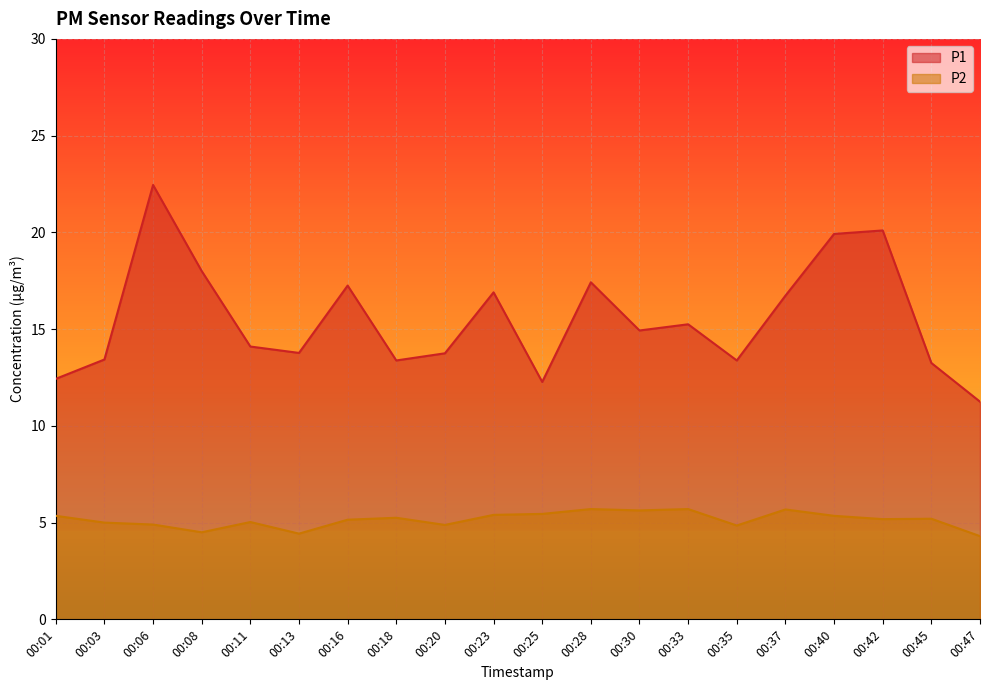

Reading left to right, list all the values displayed in this chart.

P1: 00:01=12.4	00:03=13.4	00:06=22.4	00:08=18.0	00:11=14.1	00:13=13.8	00:16=17.2	00:18=13.4	00:20=13.8	00:23=16.9	00:25=12.3	00:28=17.4	00:30=14.9	00:33=15.2	00:35=13.4	00:37=16.7	00:40=19.9	00:42=20.1	00:45=13.2	00:47=11.2
P2: 00:01=5.3	00:03=5.0	00:06=4.9	00:08=4.5	00:11=5.0	00:13=4.4	00:16=5.2	00:18=5.2	00:20=4.9	00:23=5.4	00:25=5.5	00:28=5.7	00:30=5.6	00:33=5.7	00:35=4.8	00:37=5.7	00:40=5.3	00:42=5.2	00:45=5.2	00:47=4.3